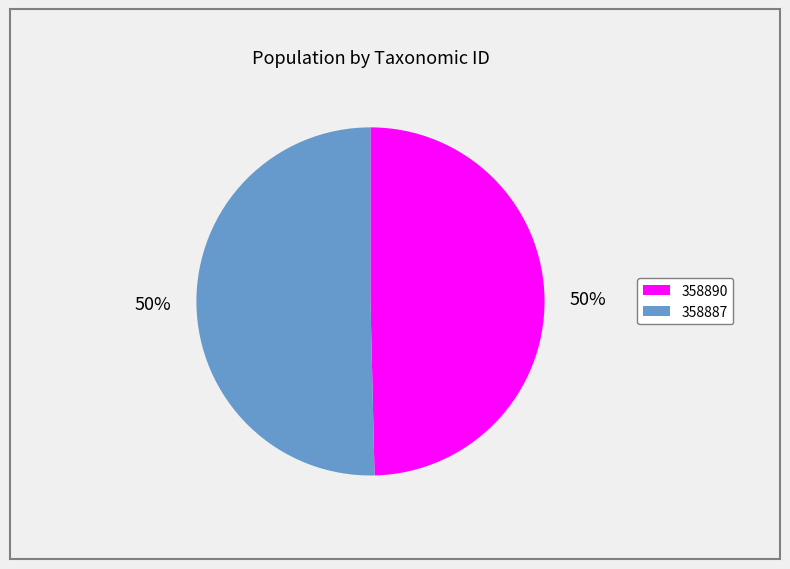

To the nearest percent, what percentage of the pie is 358887?

50%